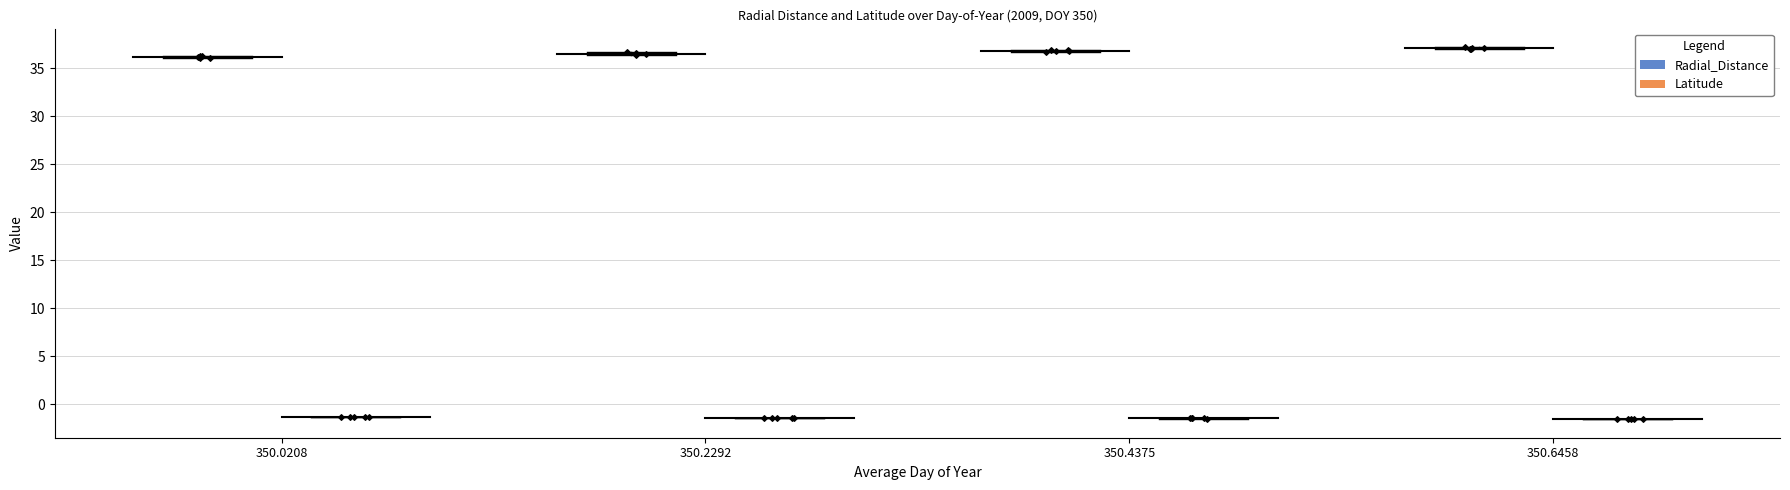

Which series has the widest spread of Y values?

Radial_Distance